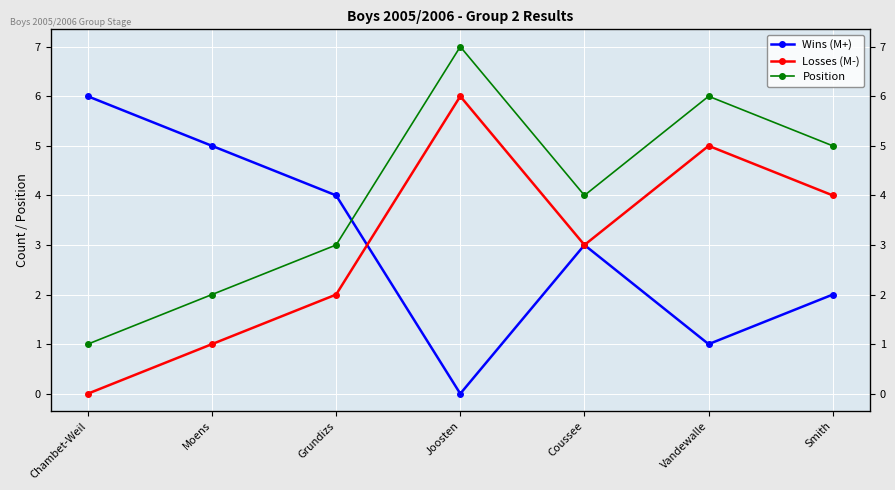

How many values in Losses (M-) are above zero?

6